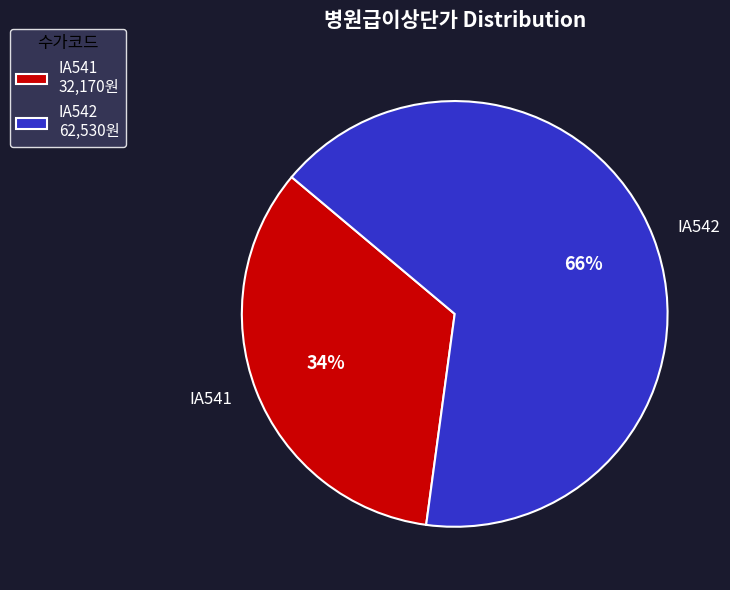

Which category has the smallest portion of the pie?

IA541